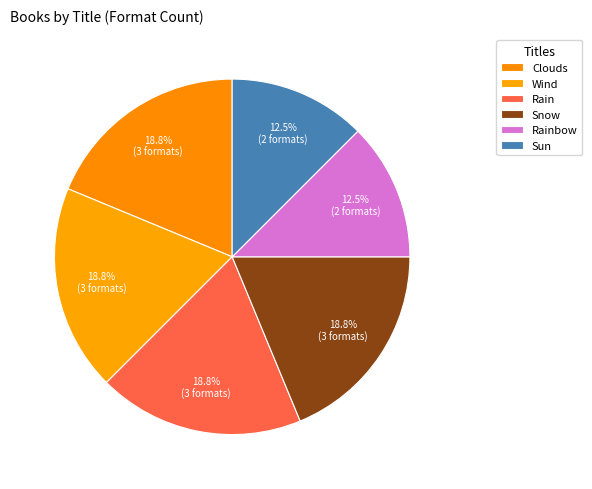

Which category has the biggest portion of the pie?

Clouds